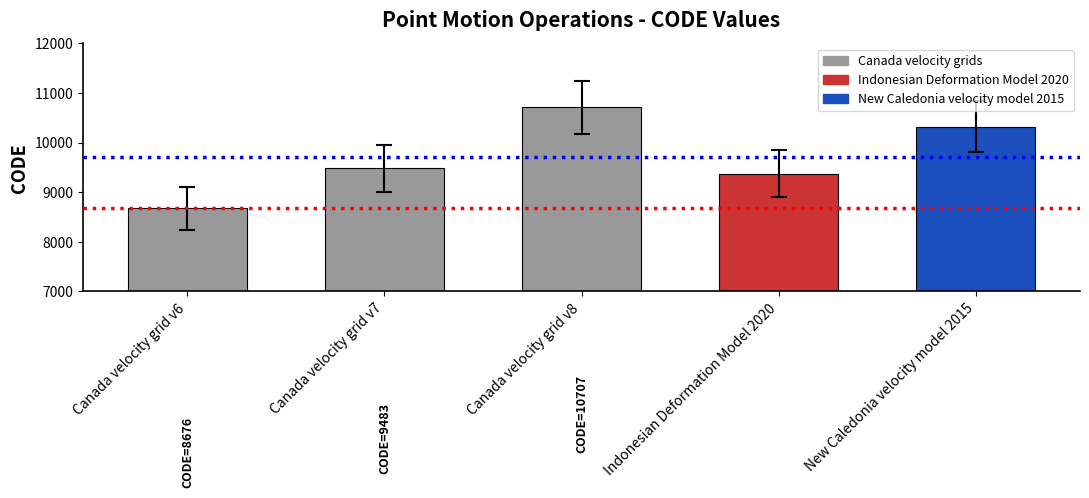

What is the difference between the maximum and minimum values?

2031